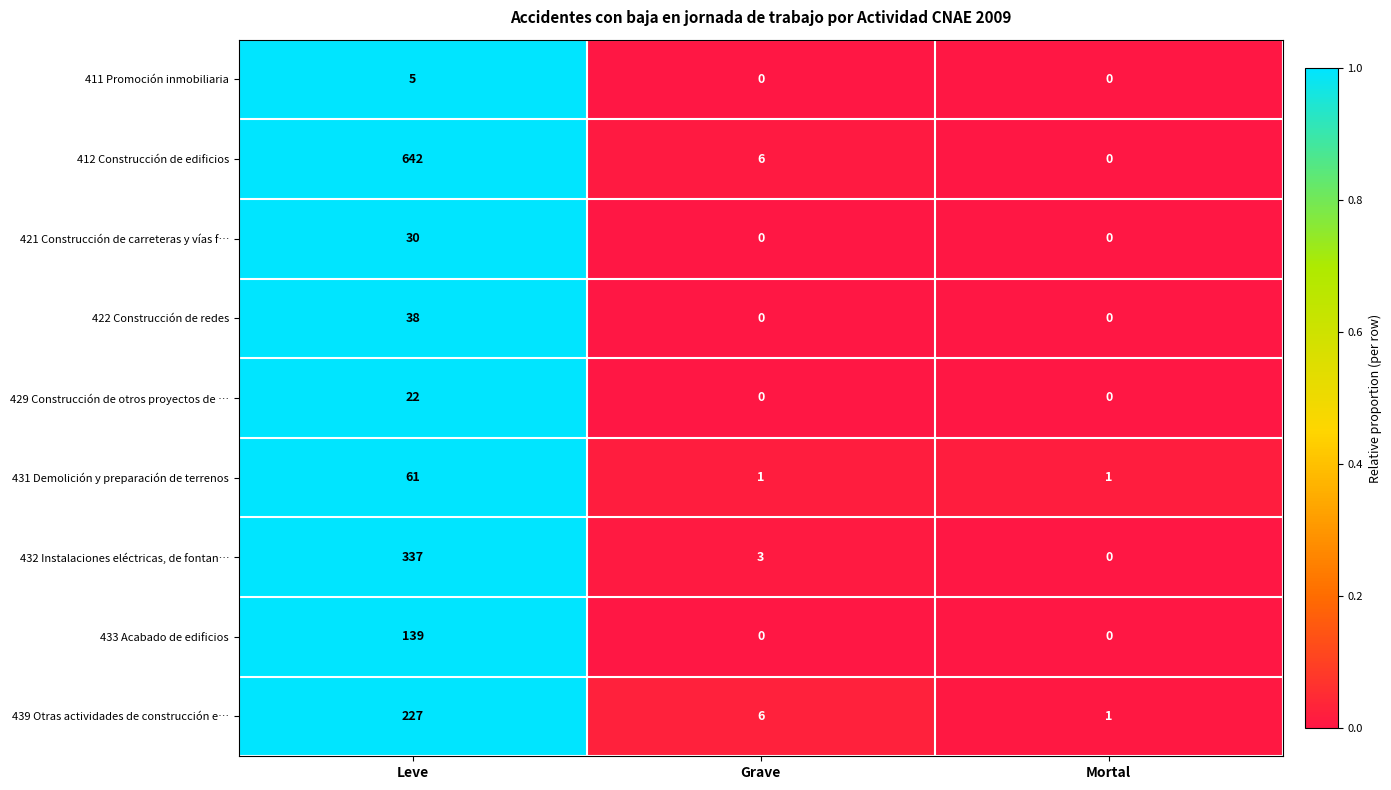

At how many categories does at least one series exceed 0?

3